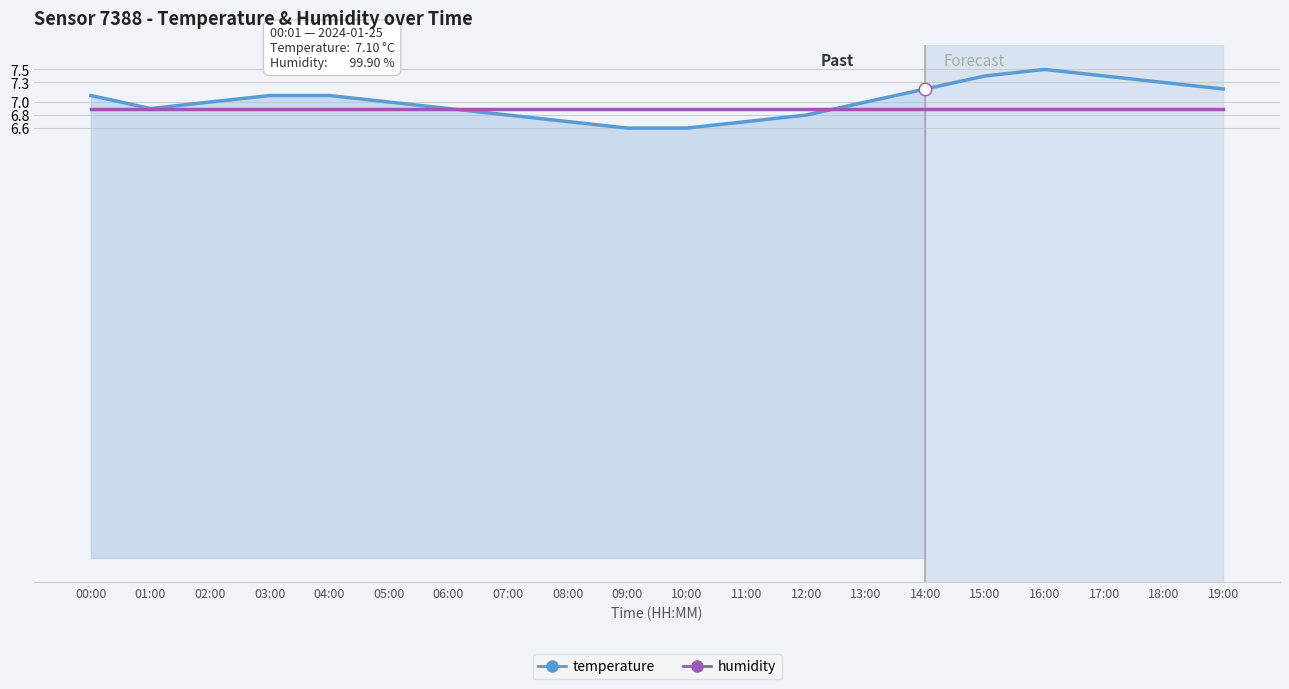

Reading right to left, transcribe all the data shown in this chart.

temperature: 19:00=7.2	18:00=7.3	17:00=7.4	16:00=7.5	15:00=7.4	14:00=7.2	13:00=7.0	12:00=6.8	11:00=6.7	10:00=6.6	09:00=6.6	08:00=6.7	07:00=6.8	06:00=6.9	05:00=7.0	04:00=7.1	03:00=7.1	02:00=7.0	01:00=6.9	00:00=7.1
humidity: 19:00=6.9	18:00=6.9	17:00=6.9	16:00=6.9	15:00=6.9	14:00=6.9	13:00=6.9	12:00=6.9	11:00=6.9	10:00=6.9	09:00=6.9	08:00=6.9	07:00=6.9	06:00=6.9	05:00=6.9	04:00=6.9	03:00=6.9	02:00=6.9	01:00=6.9	00:00=6.9